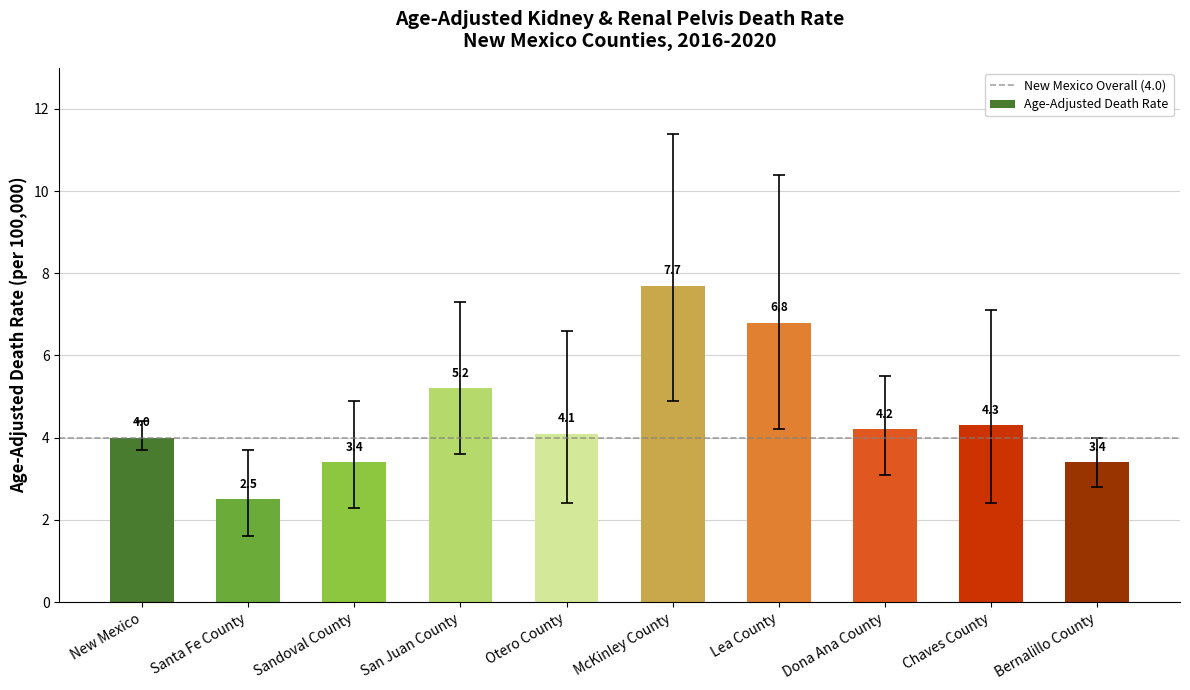

Does the chart contain stacked bars?

No